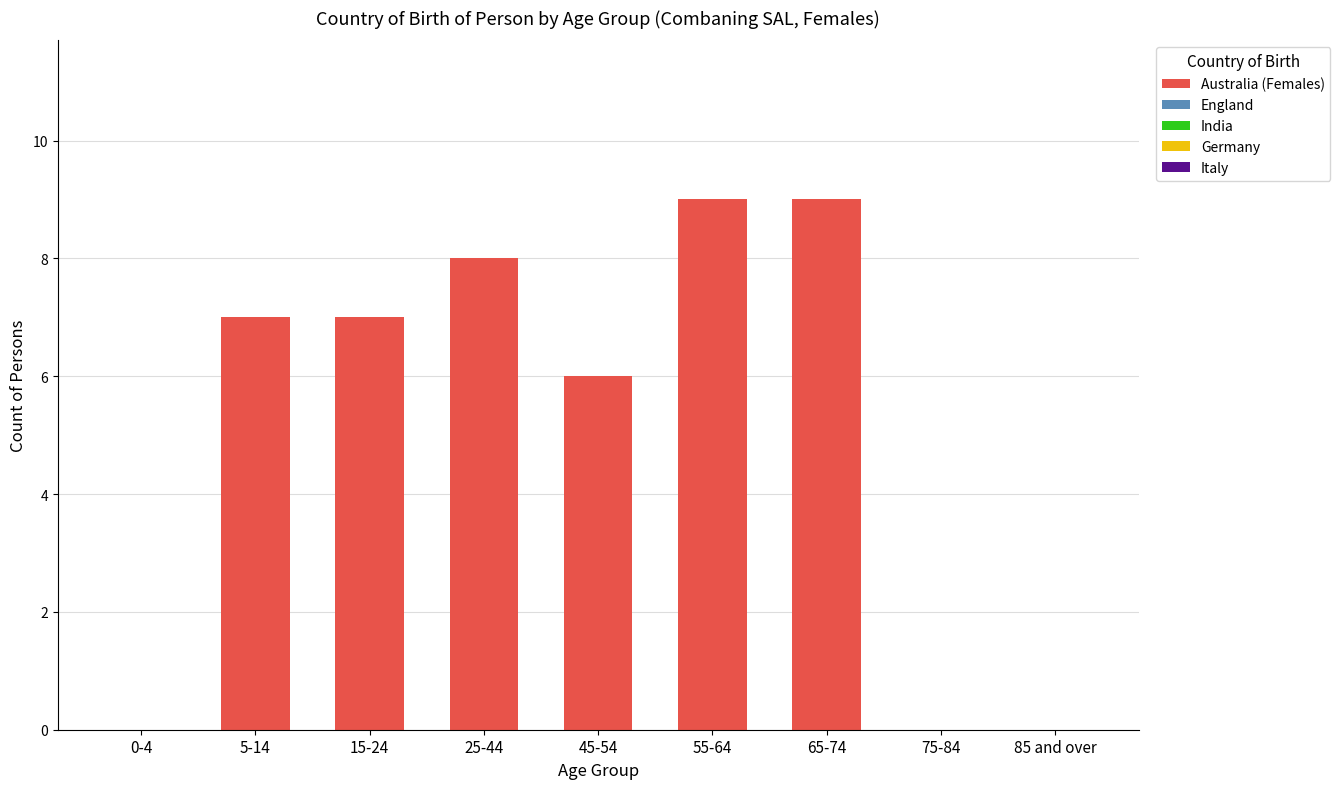

Between 15-24 and 85 and over, which is larger?

15-24